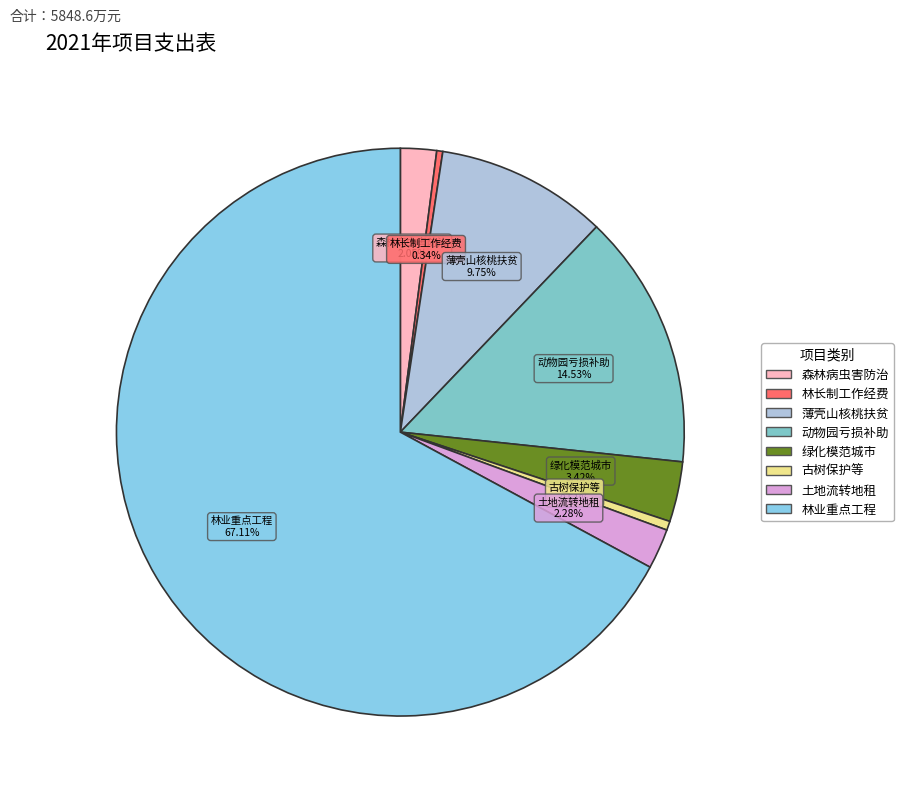

Count the number of slices in the pie.

8